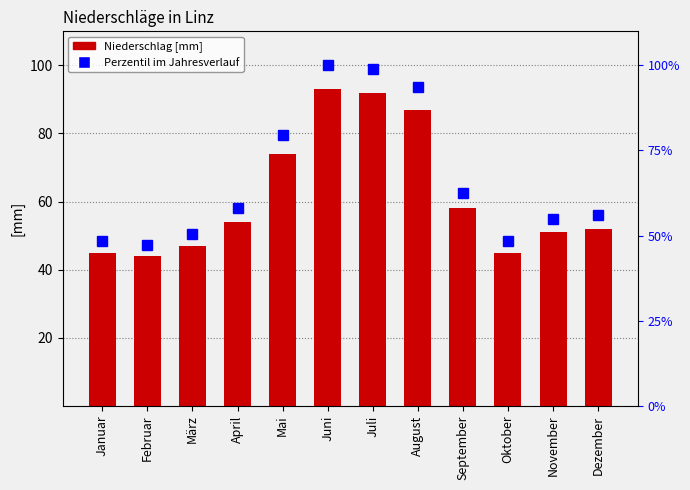

Reading right to left, transcribe all the data shown in this chart.

52	51	45	58	87	92	93	74	54	47	44	45